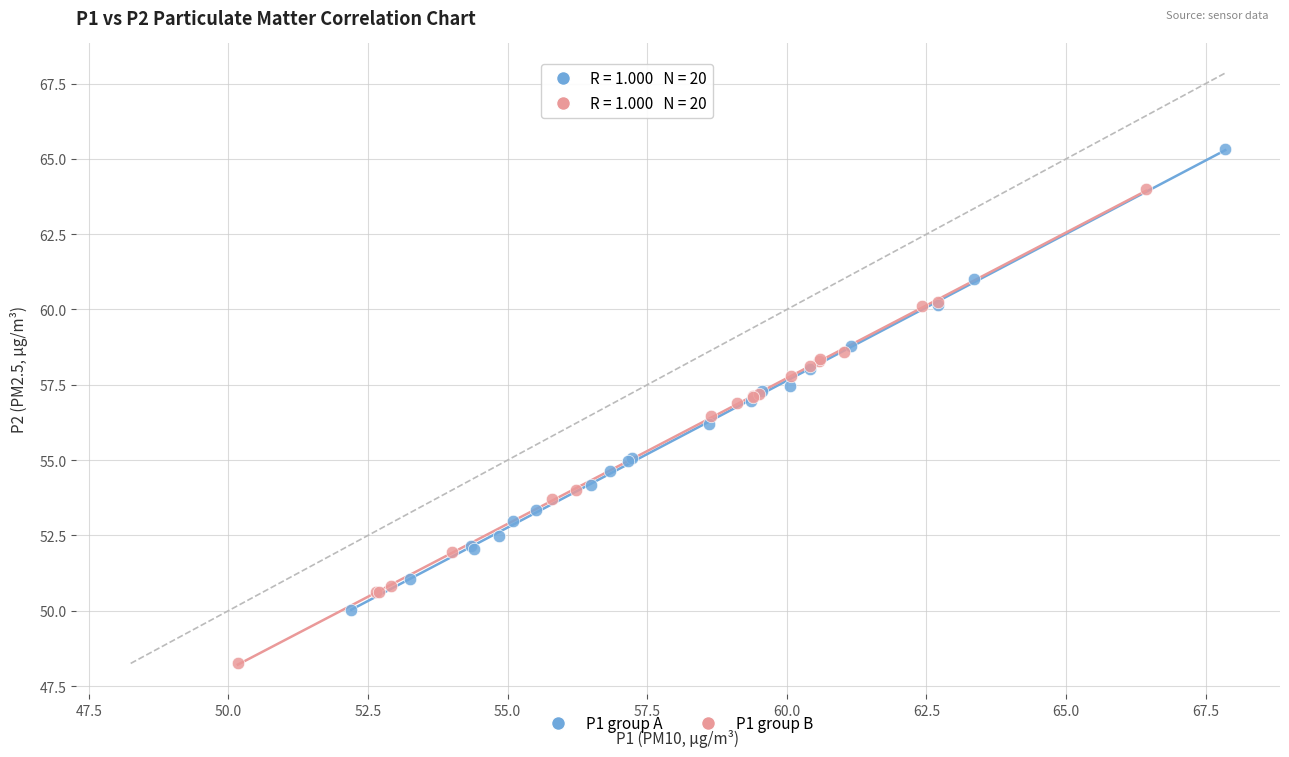

Which series reaches the minimum Y coordinate?

P1 group B